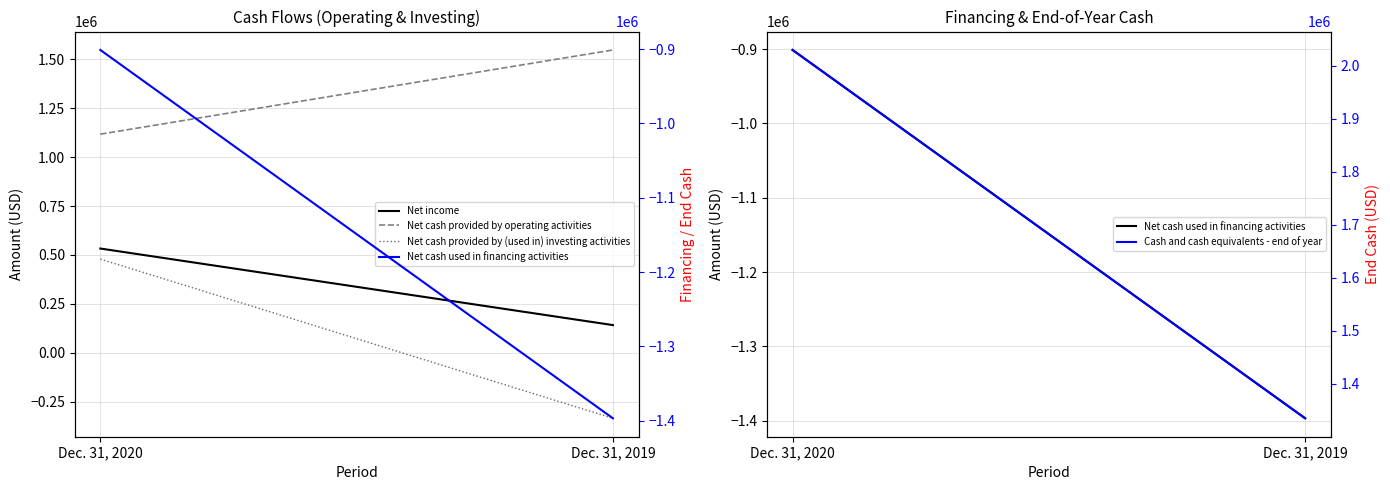

Reading left to right, transcribe all the data shown in this chart.

Net income: 533000	142000
Net cash provided by operating activities: 1117000	1547000
Net cash provided by (used in) investing activities: 479000	-334000
Net cash used in financing activities: -901000	-1397000
Cash and cash equivalents - end of year: 2030000	1335000